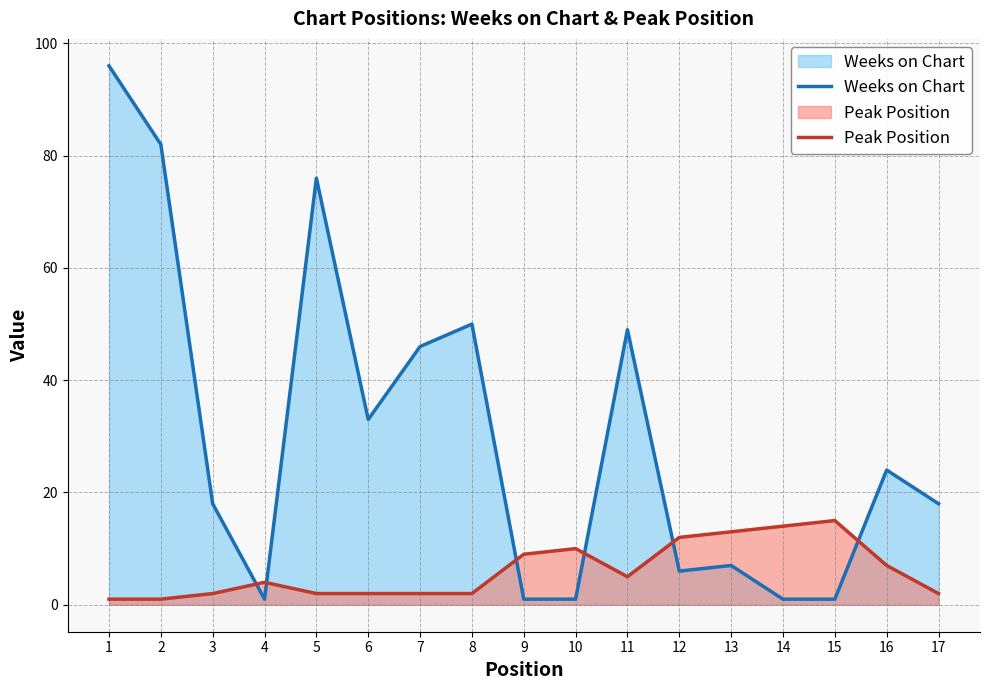

How many lines are shown in the chart?

2